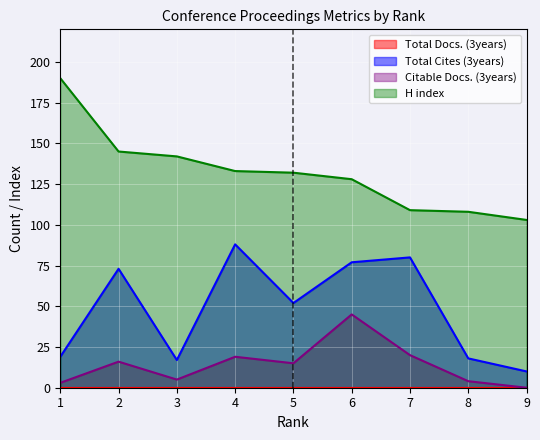

At 6, list the series in order from largest to smallest.

H index, Total Cites (3years), Citable Docs. (3years)